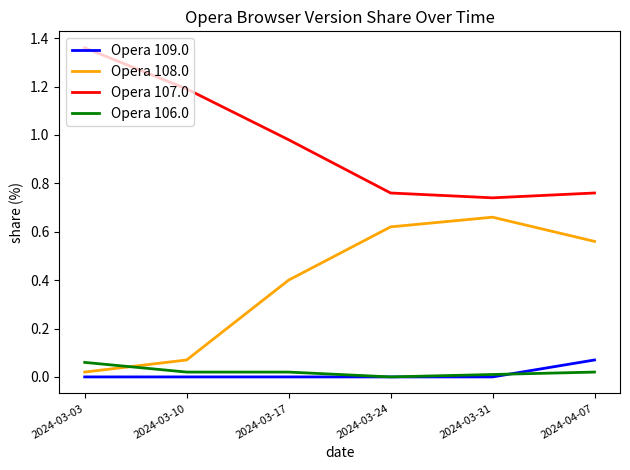

List the labels in order of Opera 108.0 value, largest first.

2024-03-31, 2024-03-24, 2024-04-07, 2024-03-17, 2024-03-10, 2024-03-03